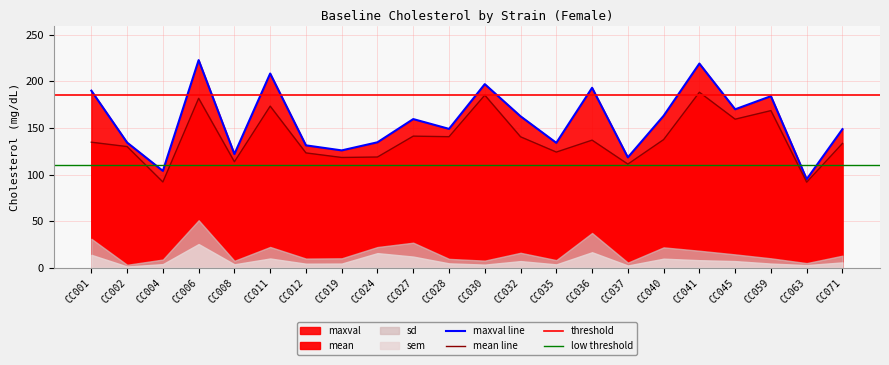

What is the value of the maxval point at the 18th from the left?

219.2